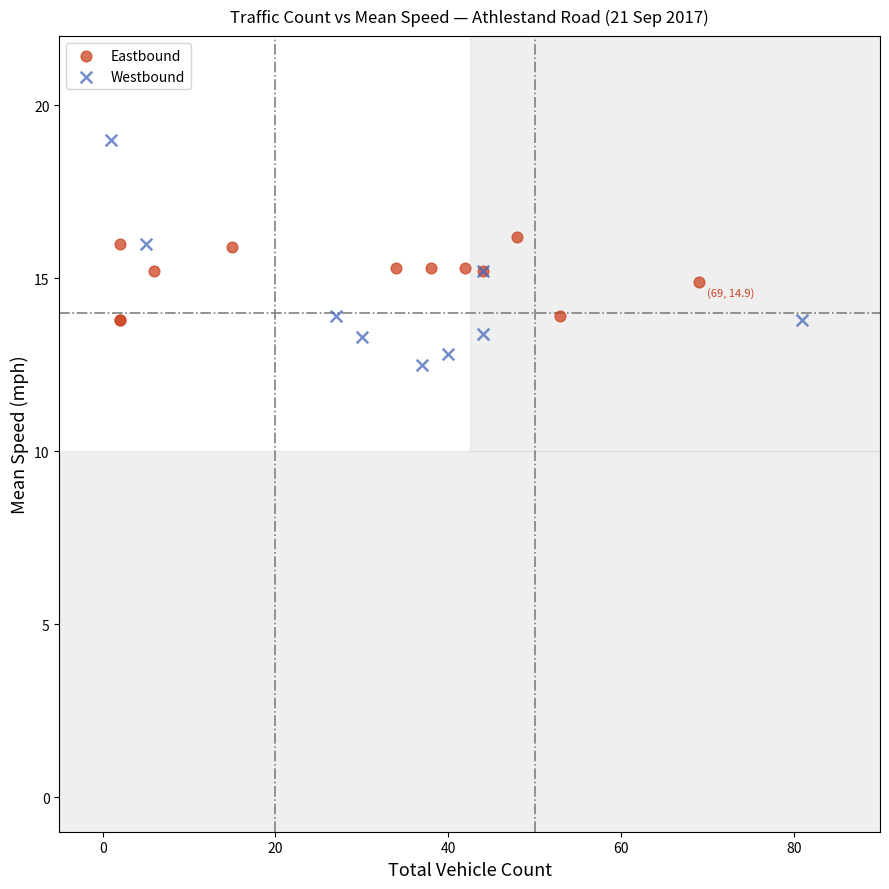

Which series reaches the minimum Y coordinate?

Westbound